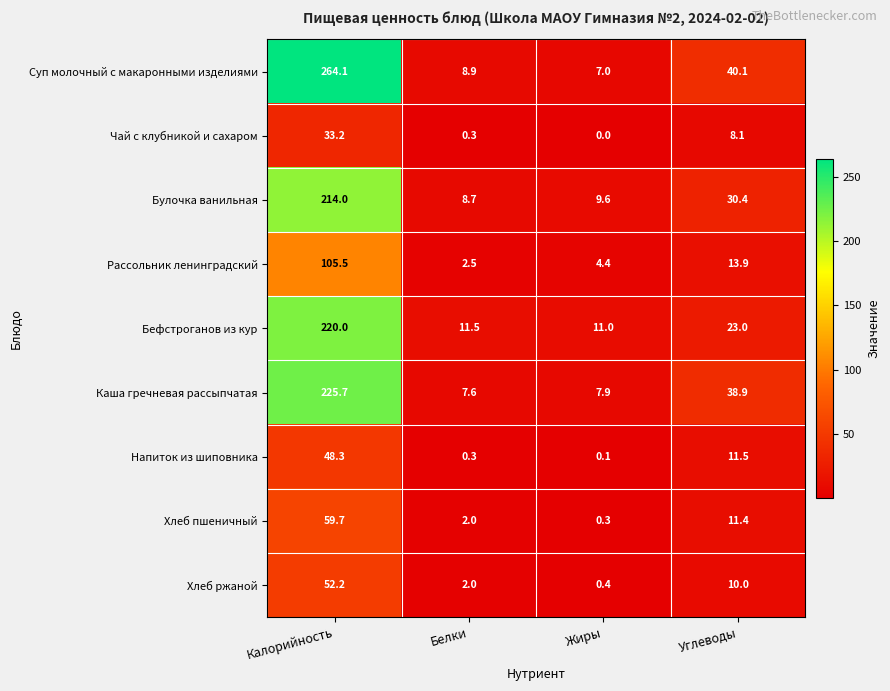

List the series in order of their peak value, highest first.

Суп молочный с макаронными изделиями, Каша гречневая рассыпчатая, Бефстроганов из кур, Булочка ванильная, Рассольник ленинградский, Хлеб пшеничный, Хлеб ржаной, Напиток из шиповника, Чай с клубникой и сахаром